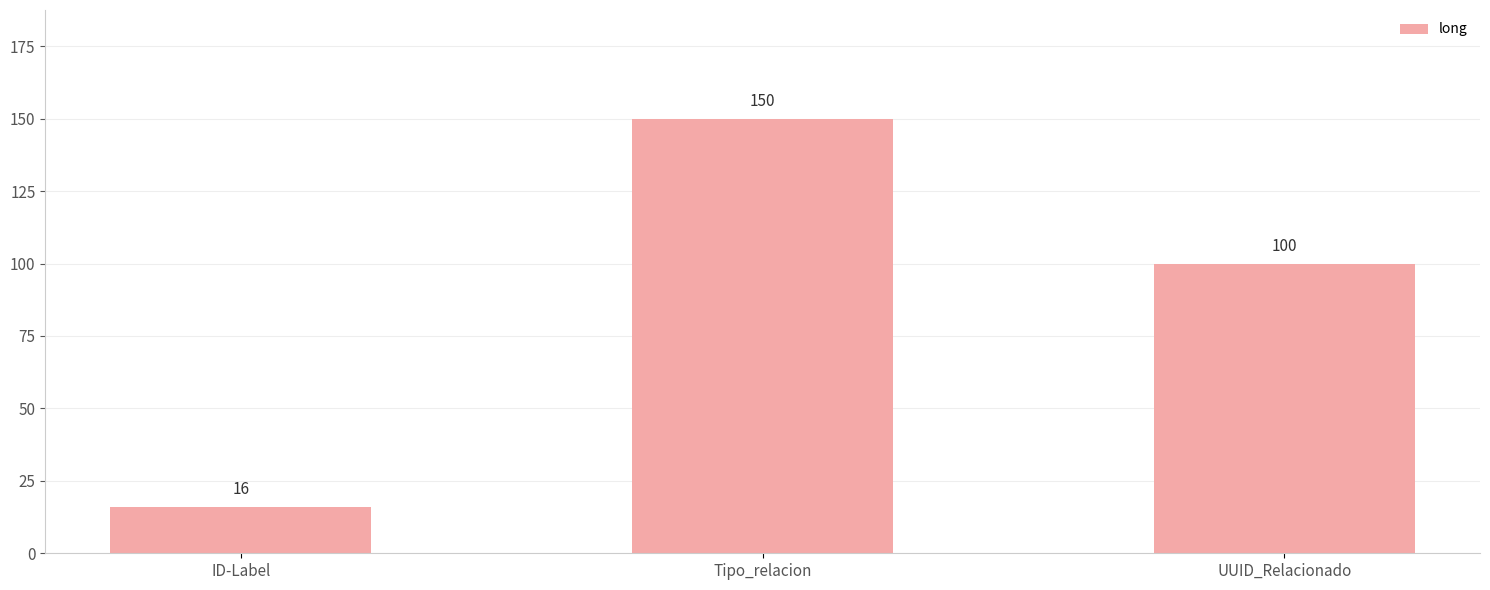

List the labels in order of value, smallest first.

ID-Label, UUID_Relacionado, Tipo_relacion